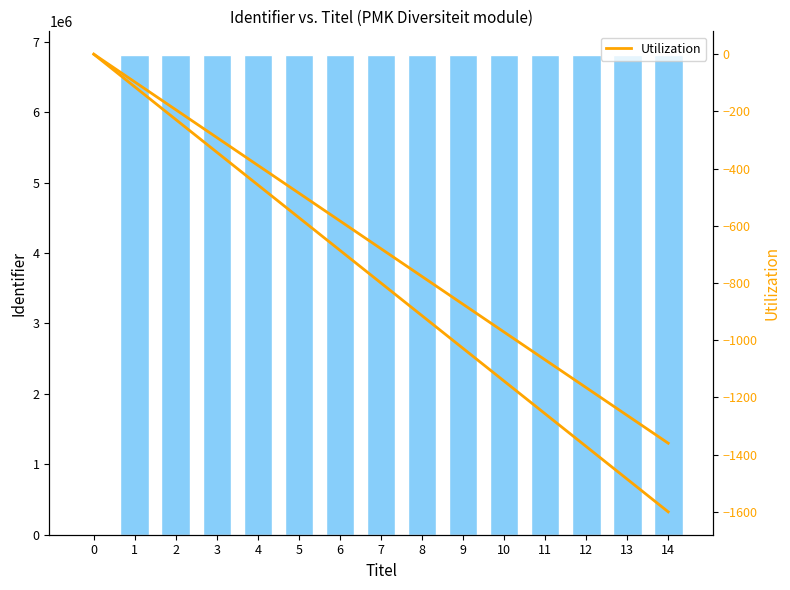

The Identifier series shows 4578350.7 at 4. True or false?

False